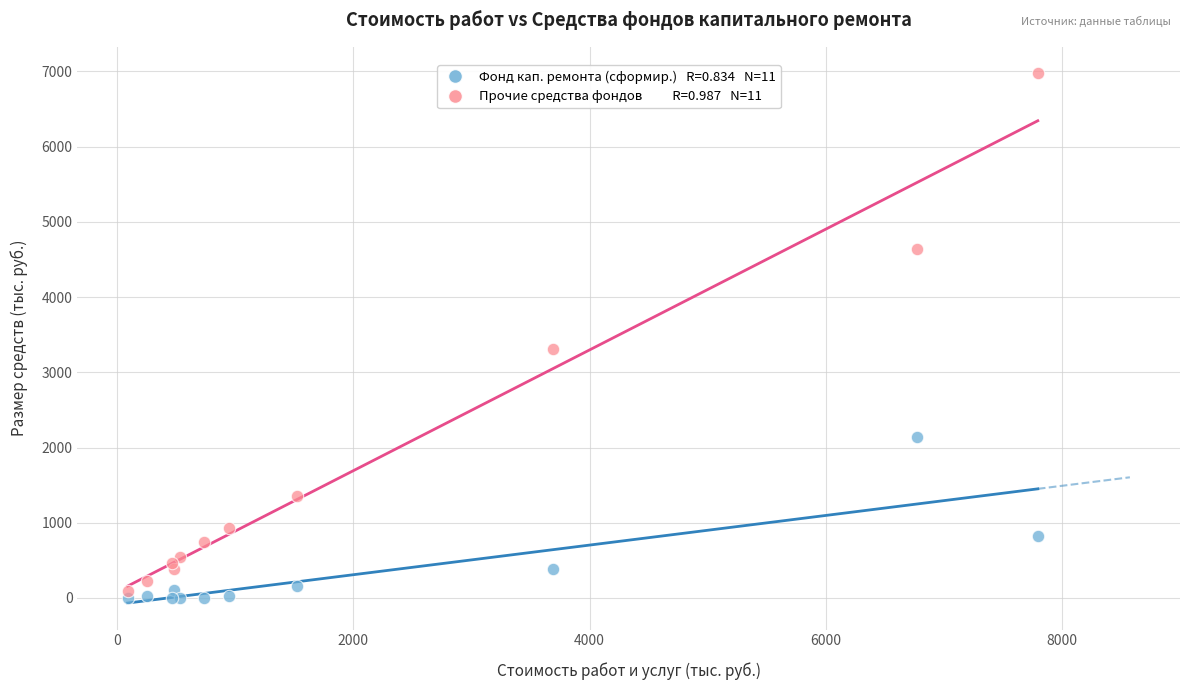

Across all series, what Y value is closest to 3486?

3306.0